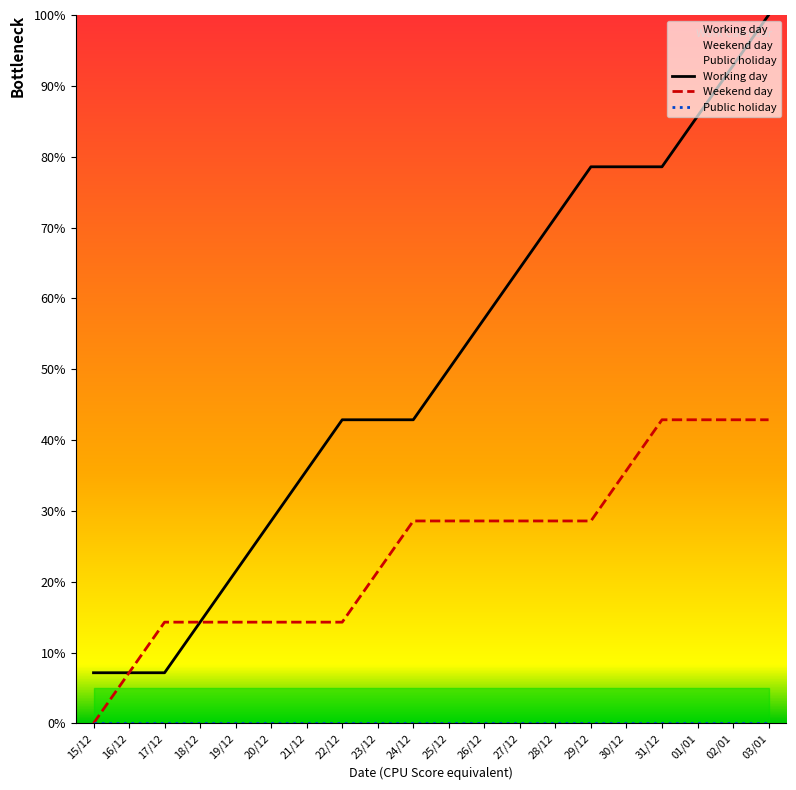

Between 26/12 and 28/12, which series saw the biggest shift?

Working day